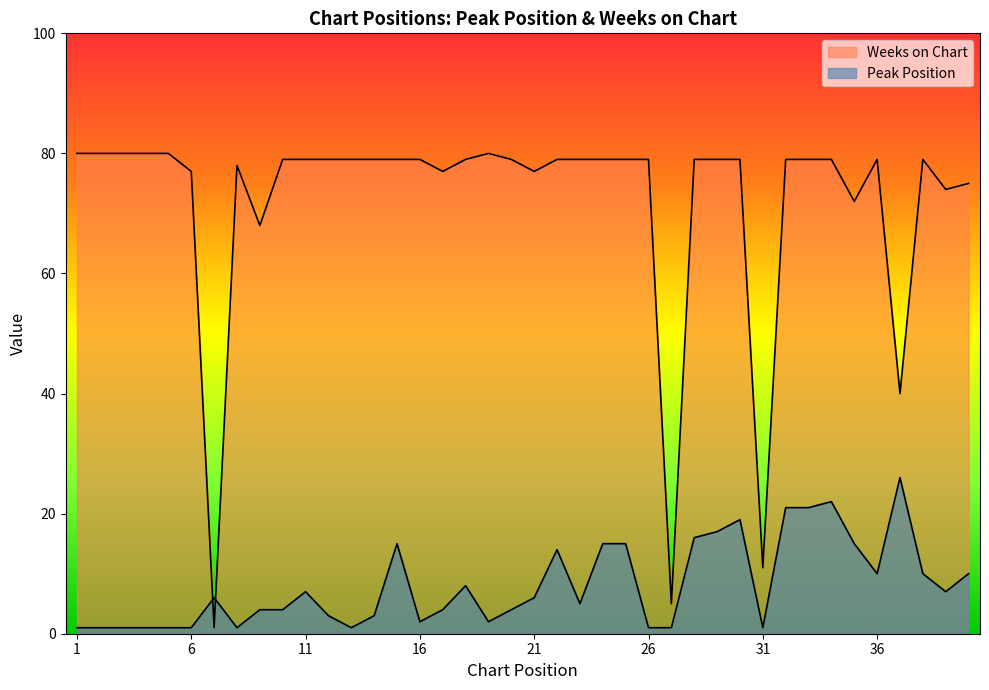

What is the value of the Weeks on Chart point at the 12th from the left?

79